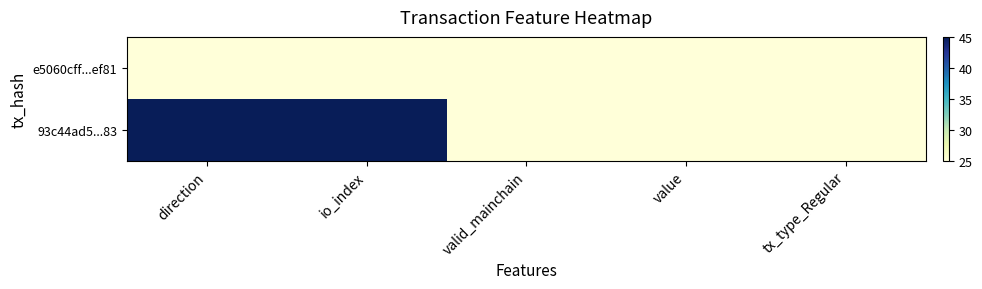

Reading right to left, extract all data points from this chart.

e5060cff...ef81: tx_type_Regular=25	value=25	valid_mainchain=25	io_index=25	direction=25
93c44ad5...83: tx_type_Regular=25	value=25	valid_mainchain=25	io_index=45	direction=45